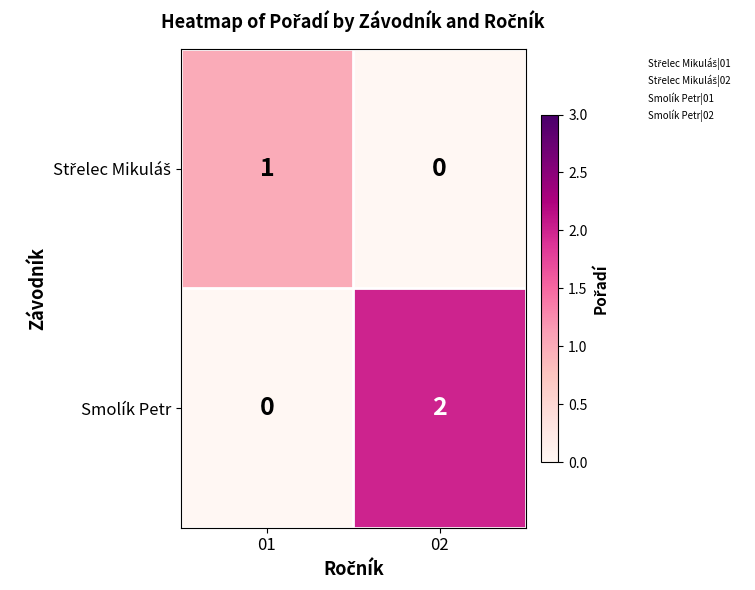

Rank the categories by Smolík Petr value from highest to lowest.

02, 01